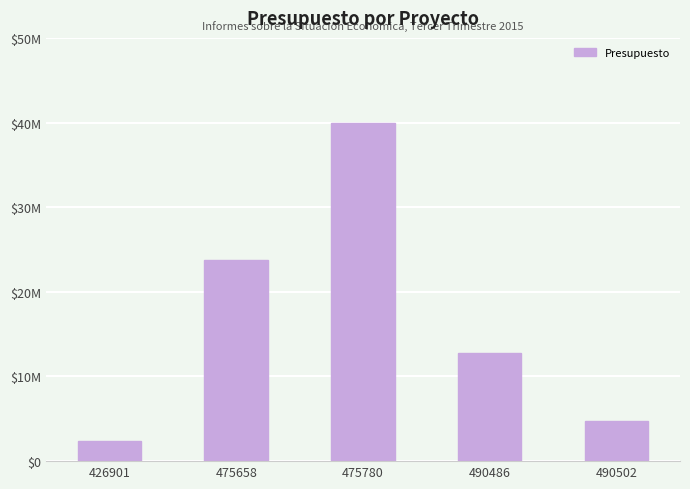

Are the bars horizontal?

No